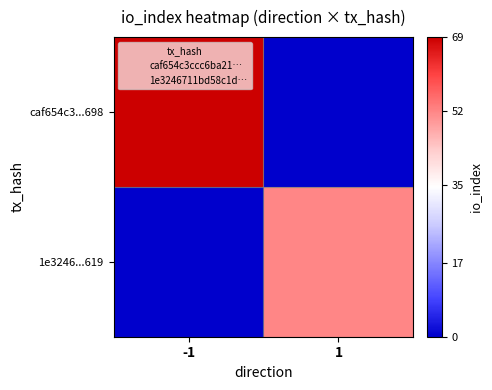

At 1, list the series in order from smallest to largest.

caf654c3...698, 1e3246...619